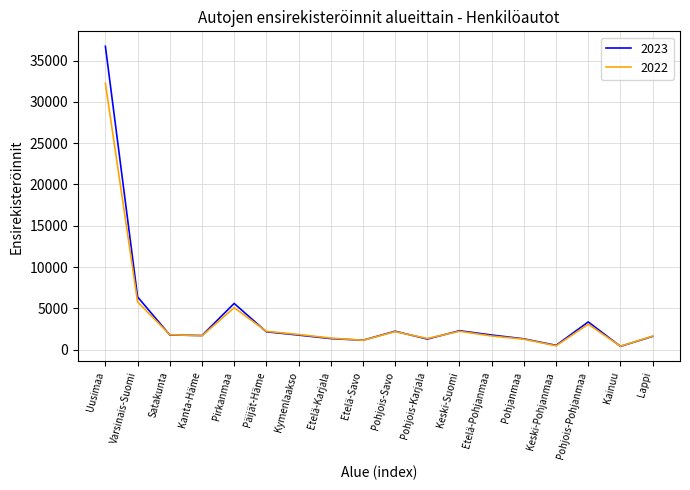

Rank the series by their maximum value, from highest to lowest.

2023, 2022